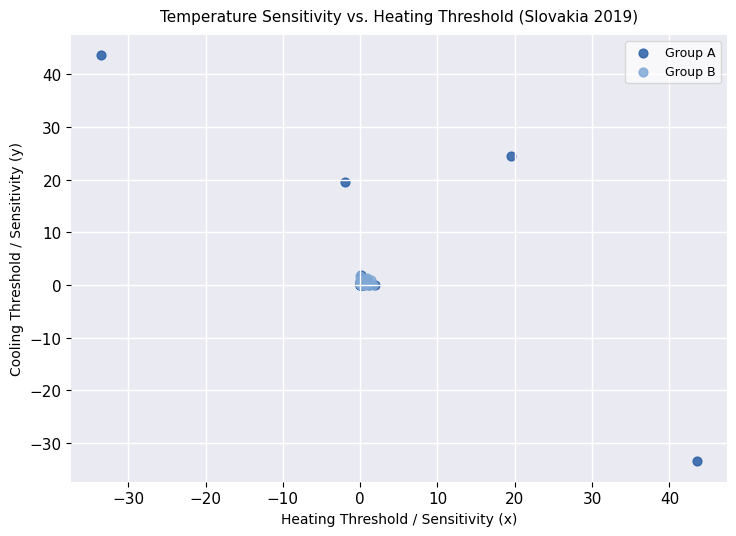

Which series reaches the minimum Y coordinate?

Group A